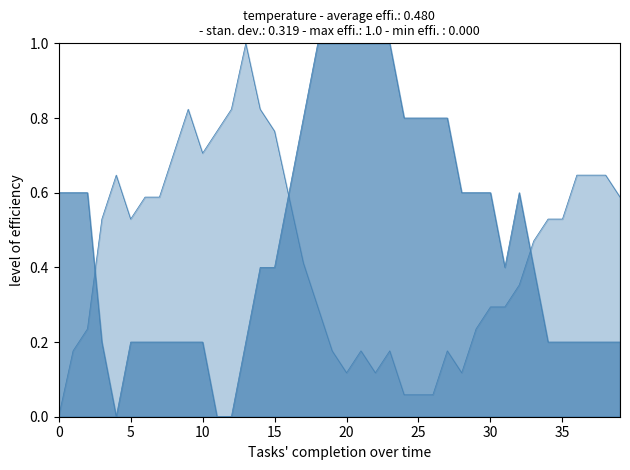

True or false: temperature and humidity intersect in this chart.

True